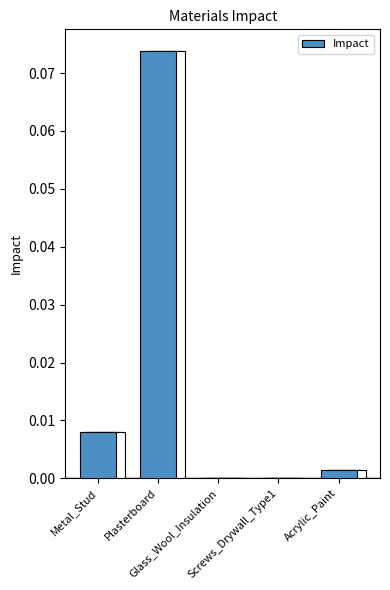

At which category does the chart reach its peak across all series?

Plasterboard